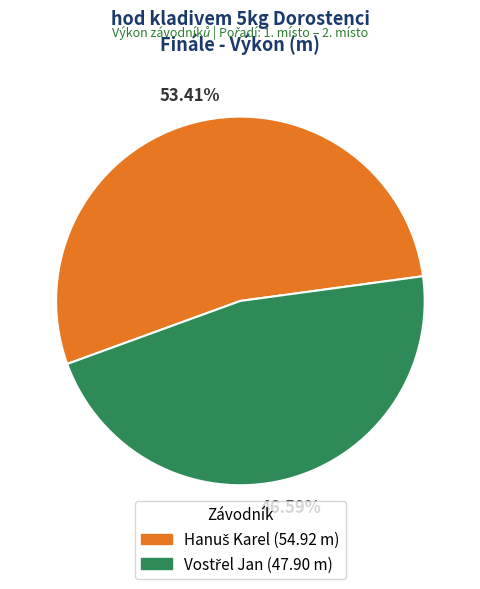

Does any single category account for the majority?

Yes